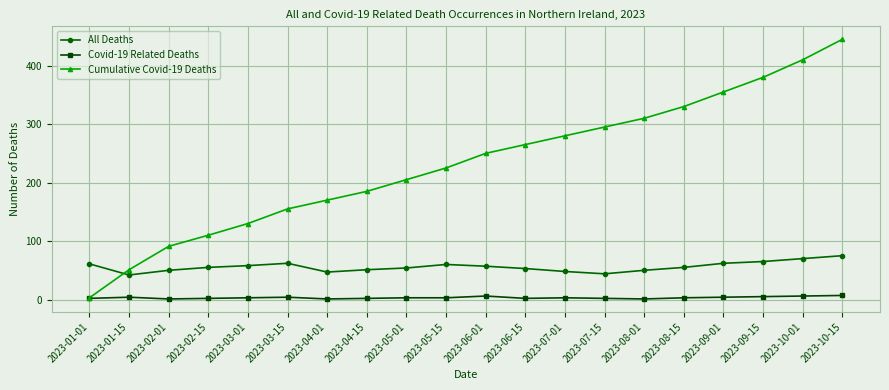

The value of Cumulative Covid-19 Deaths at 2023-09-15 is 659. True or false?

False